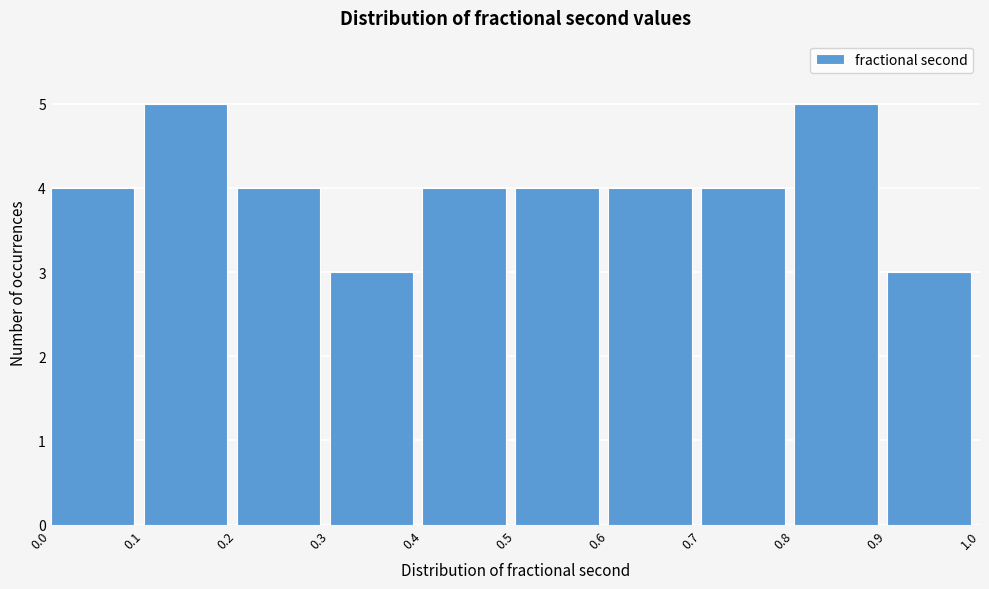

Reading left to right, list every bar in this chart as the range it spans on the x-axis followed by its height. The values are not printed on the chart, so give them approximately, as read against the axis.

0.0 to 0.1: 4
0.1 to 0.2: 5
0.2 to 0.3: 4
0.3 to 0.4: 3
0.4 to 0.5: 4
0.5 to 0.6: 4
0.6 to 0.7: 4
0.7 to 0.8: 4
0.8 to 0.9: 5
0.9 to 1.0: 3